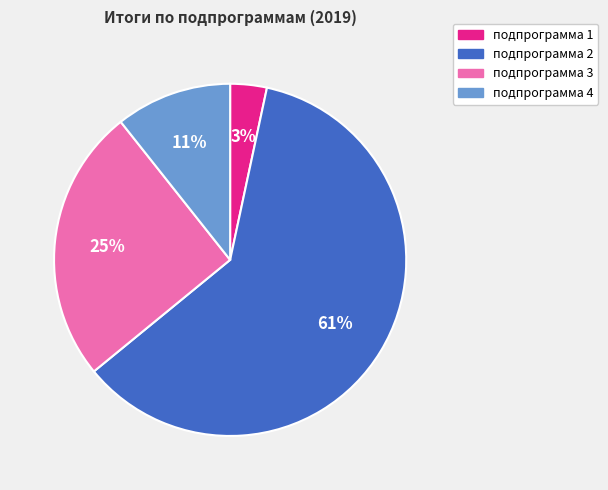

Is it true that подпрограмма 1 is 3% of the pie?

True